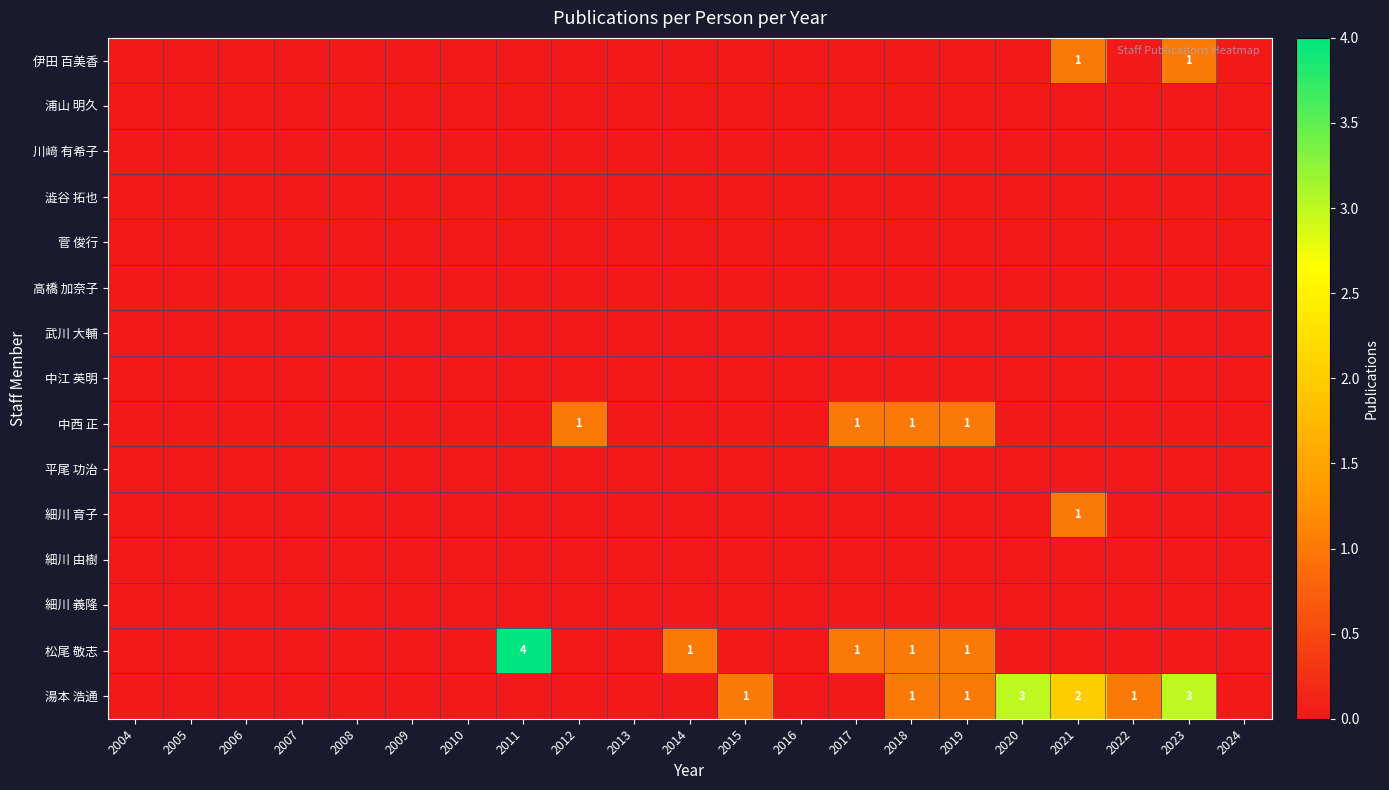

At 2009, list the series in order from smallest to largest.

伊田 百美香, 浦山 明久, 川﨑 有希子, 澁谷 拓也, 菅 俊行, 高橋 加奈子, 武川 大輔, 中江 英明, 中西 正, 平尾 功治, 細川 育子, 細川 由樹, 細川 義隆, 松尾 敬志, 湯本 浩通